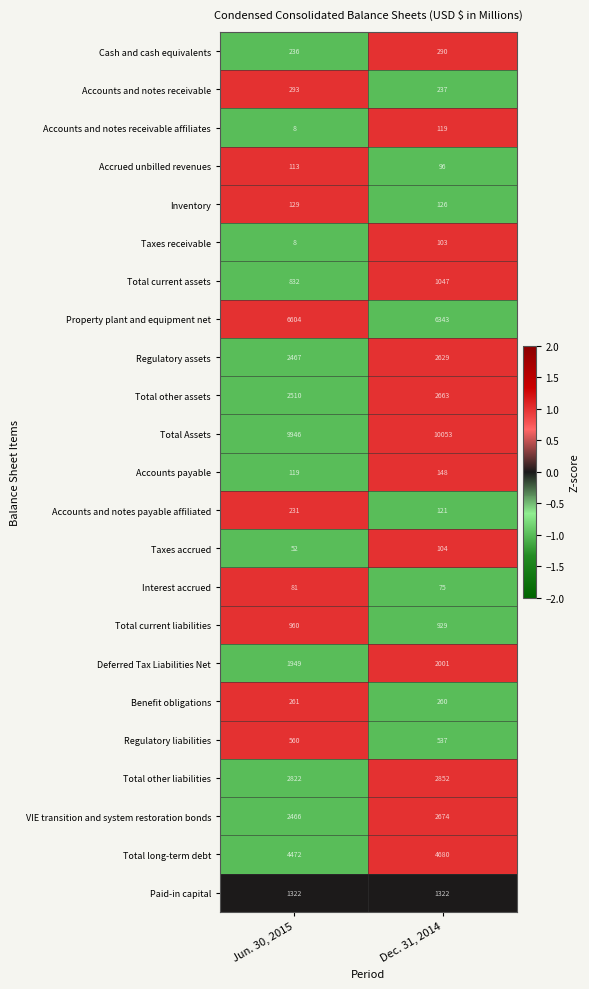

What is the sum of all VIE transition and system restoration bonds values?

5140